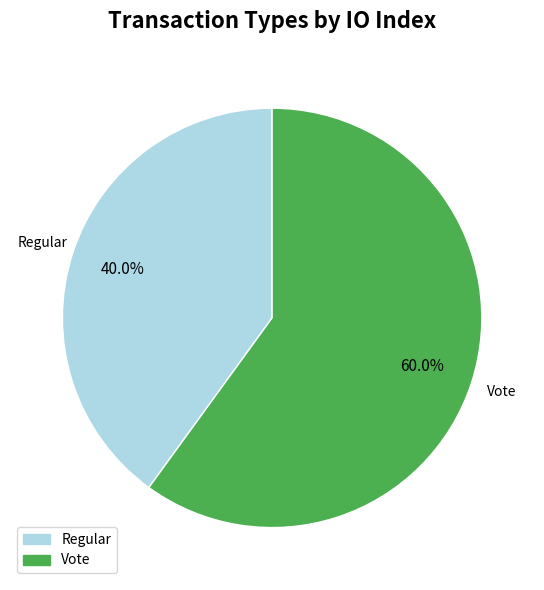

What percentage is NOT represented by Regular?

60.0%